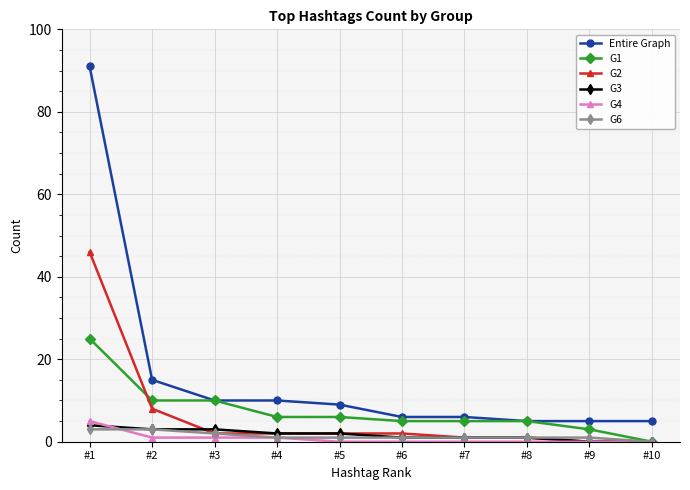

What is the highest value of the Entire Graph series?

91